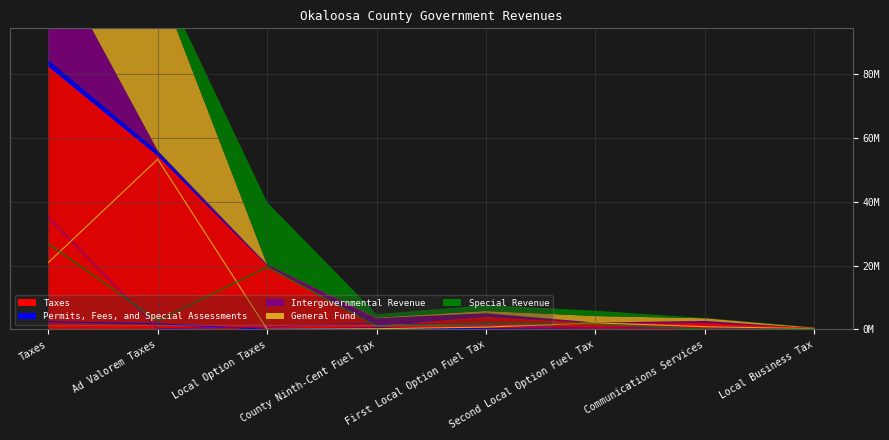

Reading left to right, extract all data points from this chart.

Taxes: Taxes=82105779	Ad Valorem Taxes=54096832	Local Option Taxes=19534276	County Ninth-Cent Fuel Tax=1049857	First Local Option Fuel Tax=3737446	Second Local Option Fuel Tax=1682579	Communications Services=1700212	Local Business Tax=304577
Permits, Fees, and Special Assessments: Taxes=2383343	Ad Valorem Taxes=1744605	Local Option Taxes=22318	County Ninth-Cent Fuel Tax=423321	First Local Option Fuel Tax=193099	Second Local Option Fuel Tax=0	Communications Services=0	Local Business Tax=0
Intergovernmental Revenue: Taxes=35053767	Ad Valorem Taxes=208130	Local Option Taxes=764918	County Ninth-Cent Fuel Tax=2036091	First Local Option Fuel Tax=1123458	Second Local Option Fuel Tax=451365	Communications Services=945905	Local Business Tax=10327
General Fund: Taxes=20981094	Ad Valorem Taxes=53372777	Local Option Taxes=16500	County Ninth-Cent Fuel Tax=208130	First Local Option Fuel Tax=708597	Second Local Option Fuel Tax=2036091	Communications Services=840549	Local Business Tax=212344
Special Revenue: Taxes=26862262	Ad Valorem Taxes=2726827	Local Option Taxes=19534276	County Ninth-Cent Fuel Tax=1049857	First Local Option Fuel Tax=1868723	Second Local Option Fuel Tax=1682579	Communications Services=56321	Local Business Tax=105356